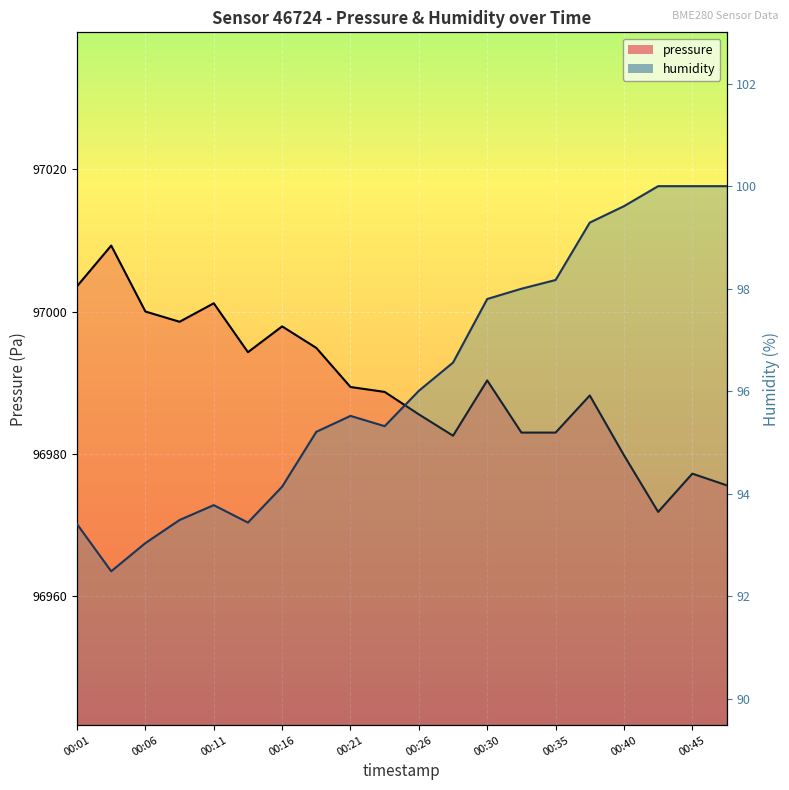

Is it true that pressure equals 96977.2 at 00:45?

True